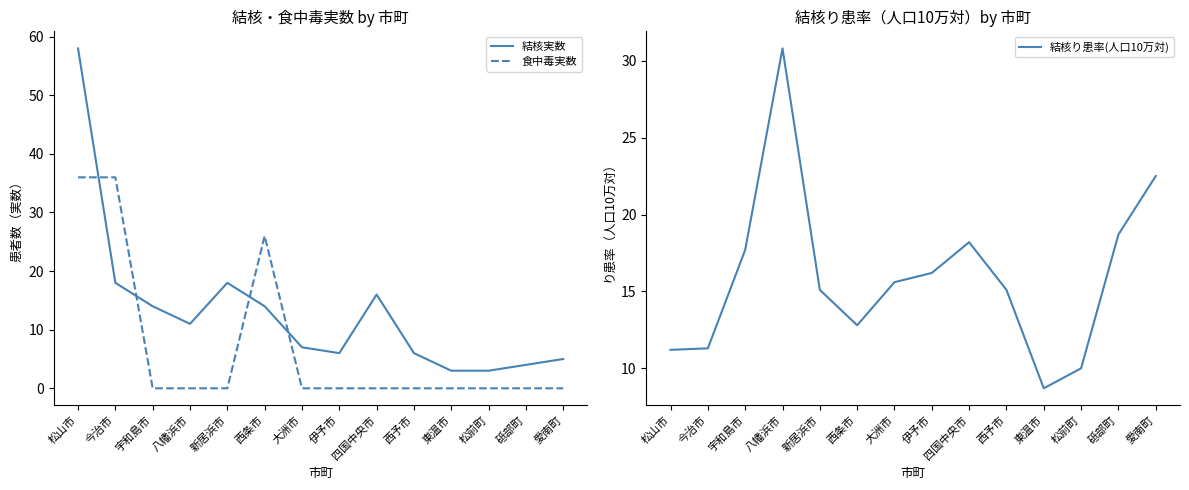

Which label corresponds to the smallest value in the chart?

宇和島市